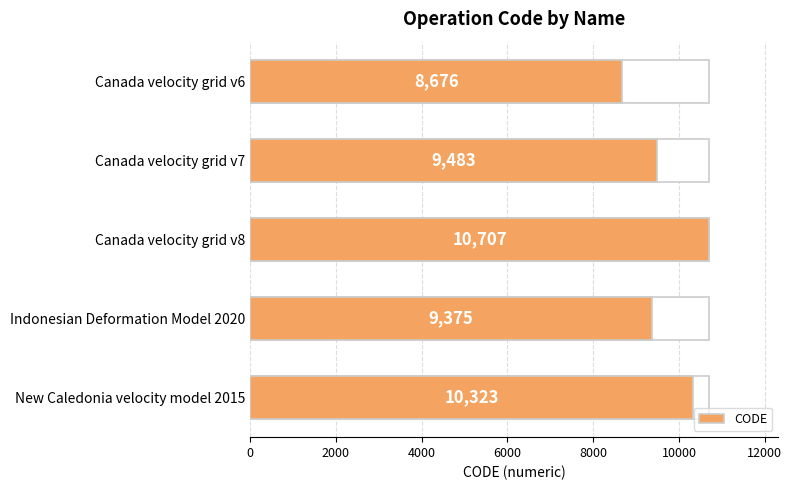

How many bars are there in total?

5